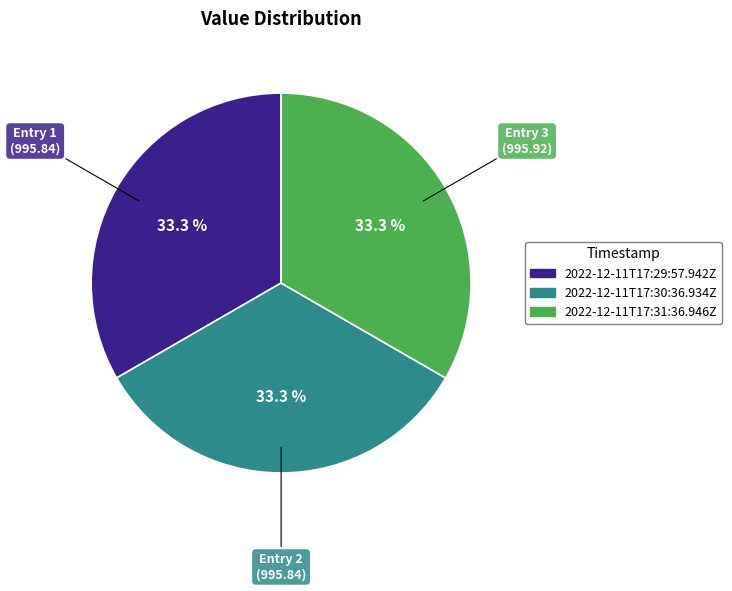

How many segments does this pie chart have?

3